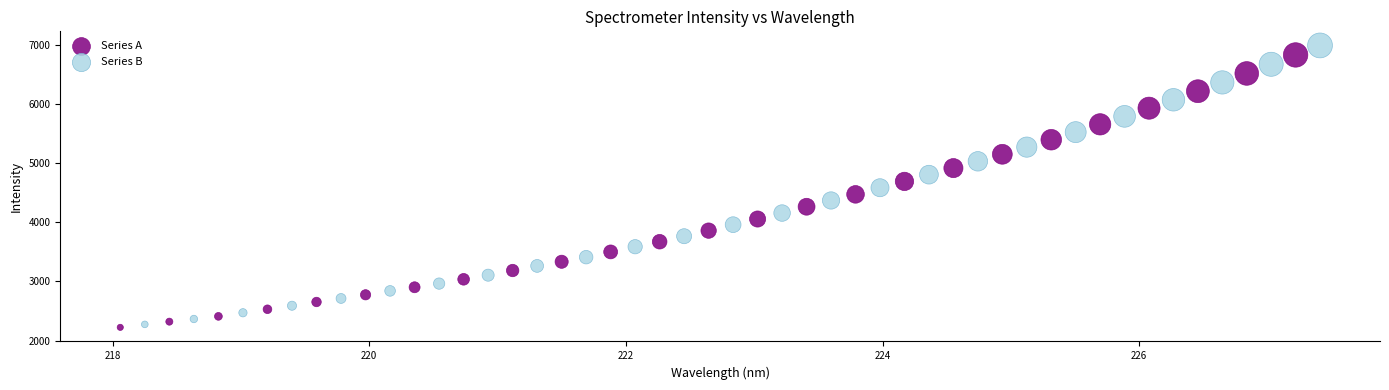

Which series reaches the minimum Y coordinate?

Series A